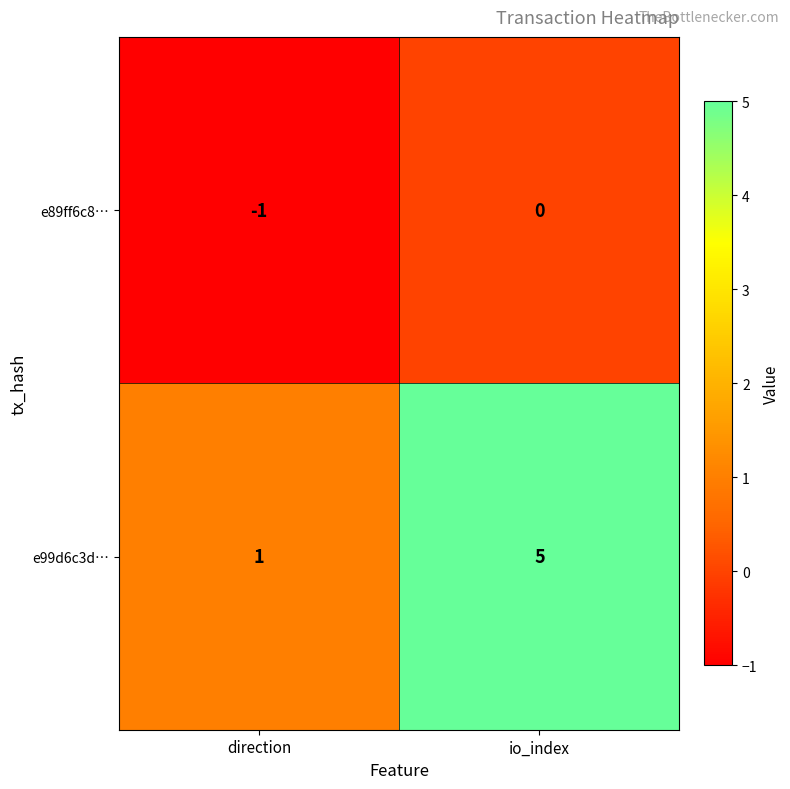

At how many categories does at least one series exceed 0?

2